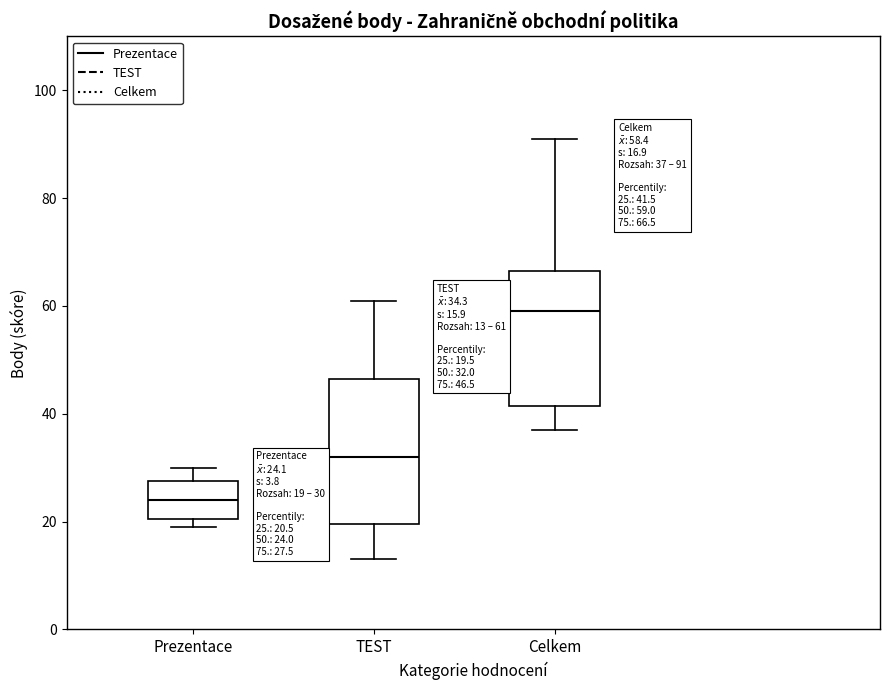

Which box is the tallest, from its lower edge to its upper edge?

TEST